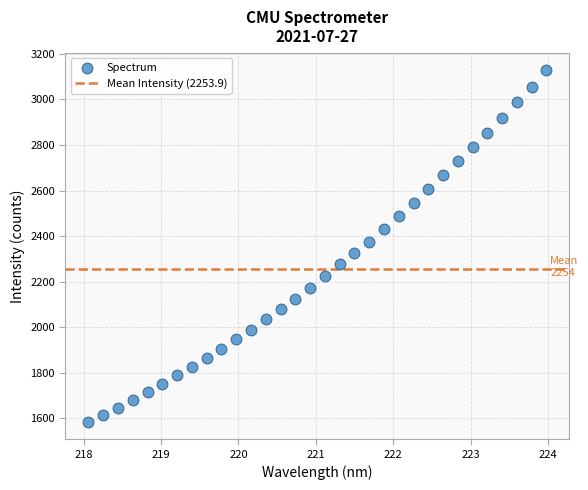

What is the range of Y values (max minus min)?

1543.8